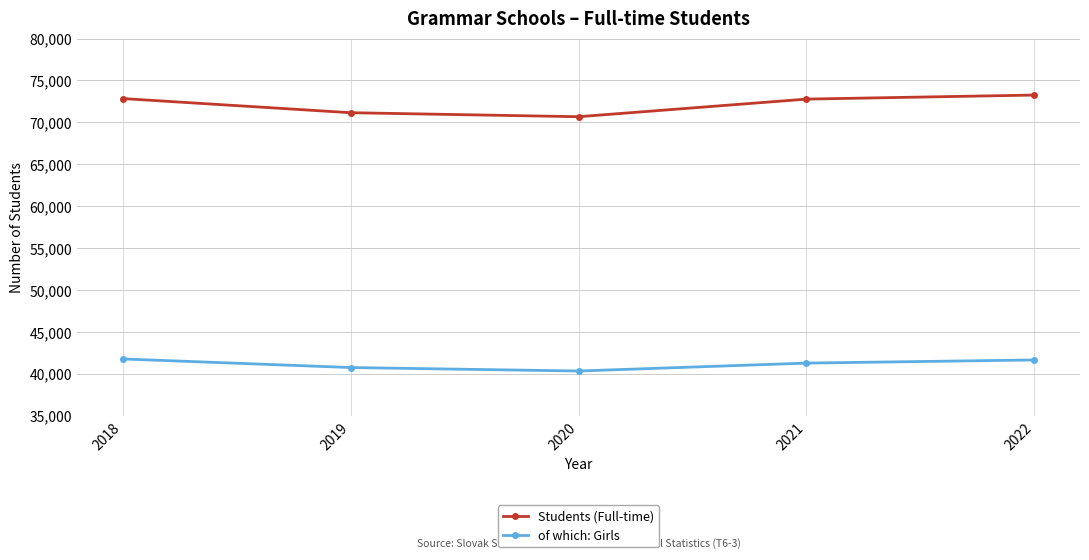

What is the highest value of the Students (Full-time) series?

73259